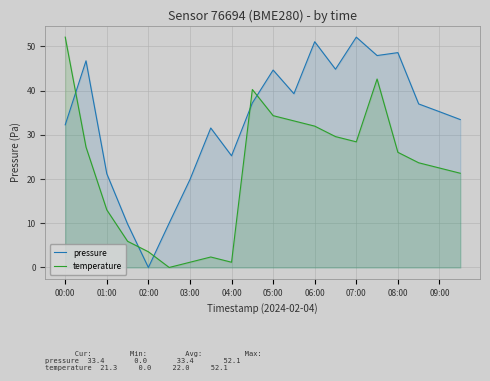

Where does the temperature series first go above 26?

00:00